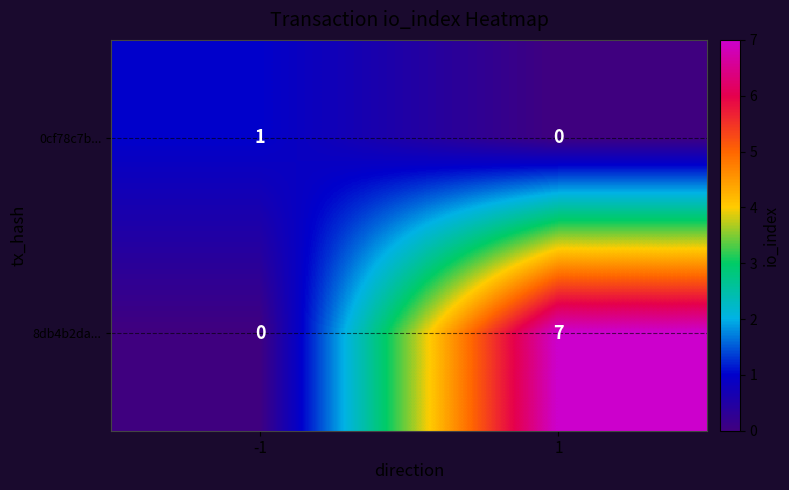

What is the highest value of the 8db4b2da... series?

7